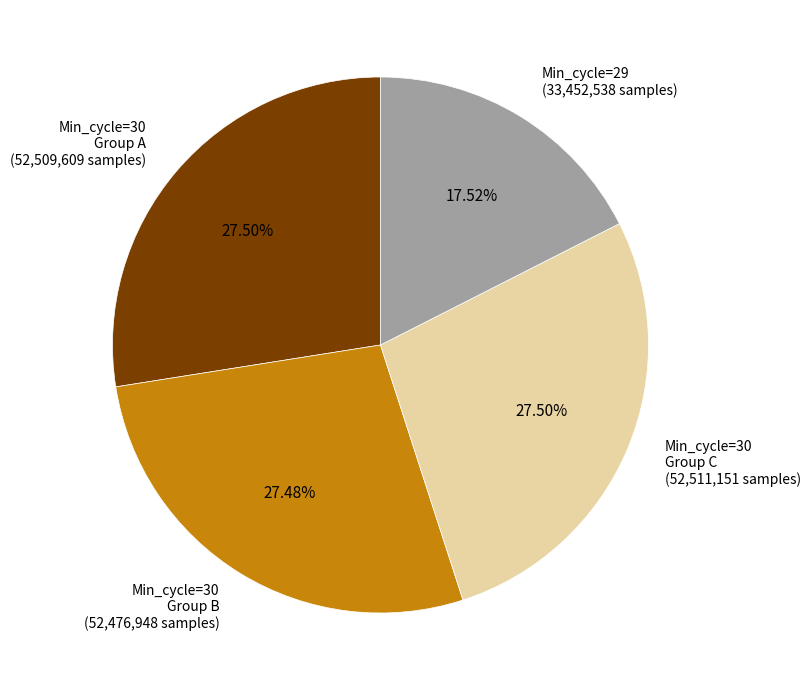

Is there a majority slice in this chart?

No